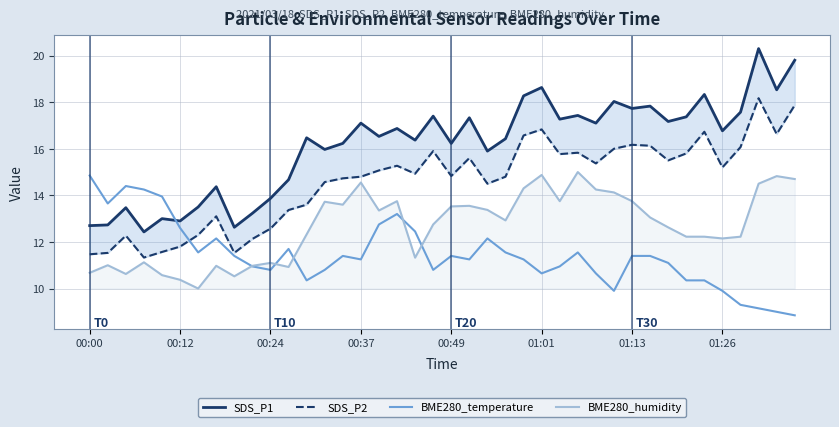

Which category has the highest value in the BME280_temperature series?

00:00